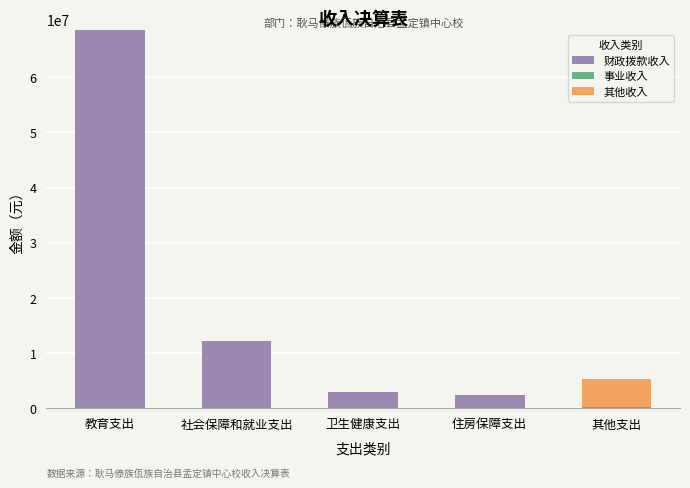

Is it true that 财政拨款收入 equals 12185159.5 at 社会保障和就业支出?

True